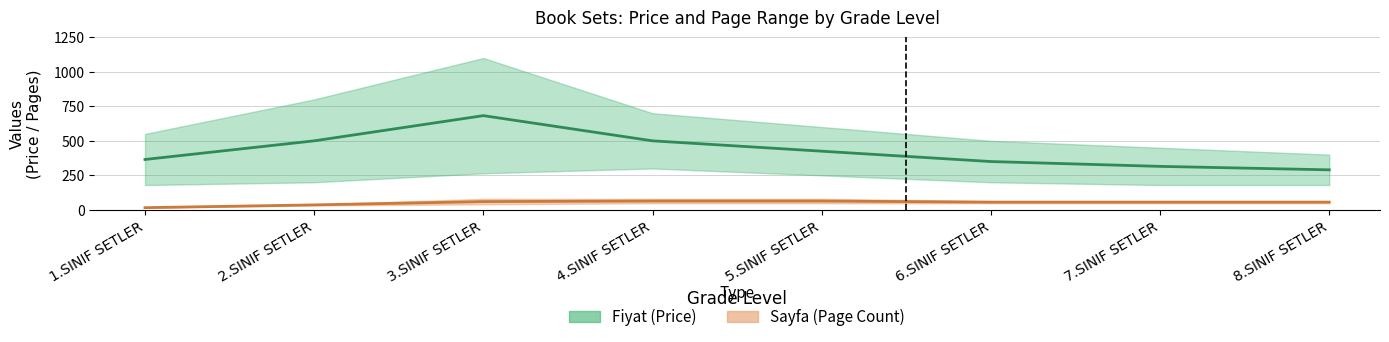

What is the approximate value at 8.SINIF SETLER?

290.0